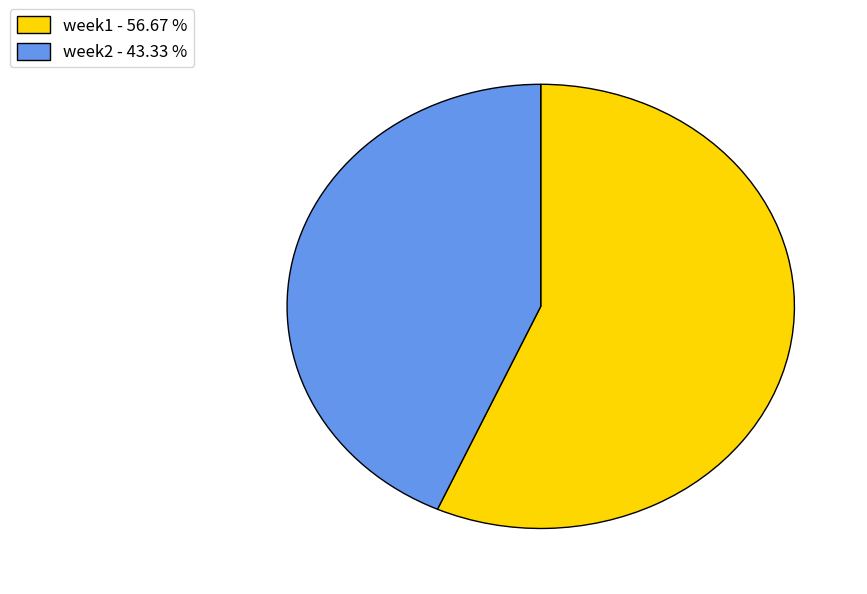

Is it true that week1 is 46% of the pie?

False